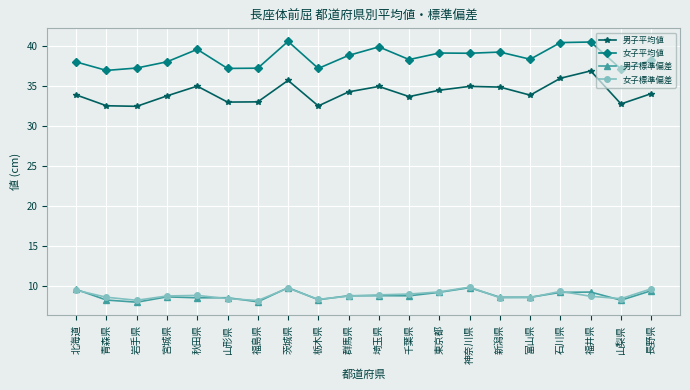

Which series has the largest total across all categories?

女子平均値